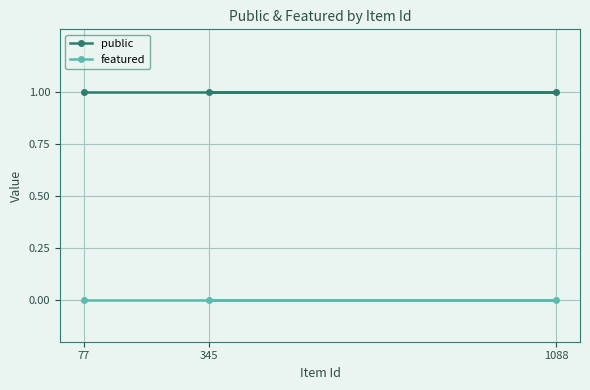

The public series shows 0 at 77. True or false?

False